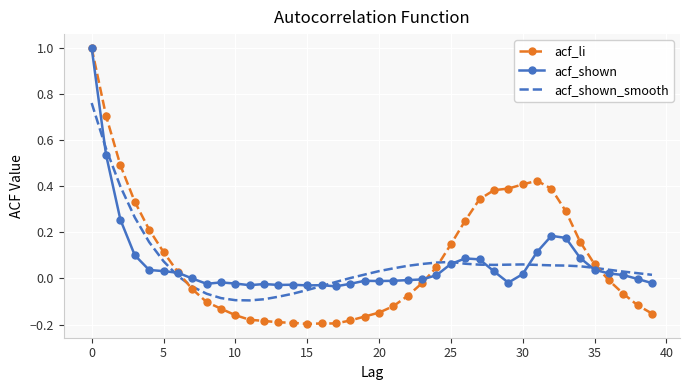

Which series has the largest range (max minus min)?

acf_li